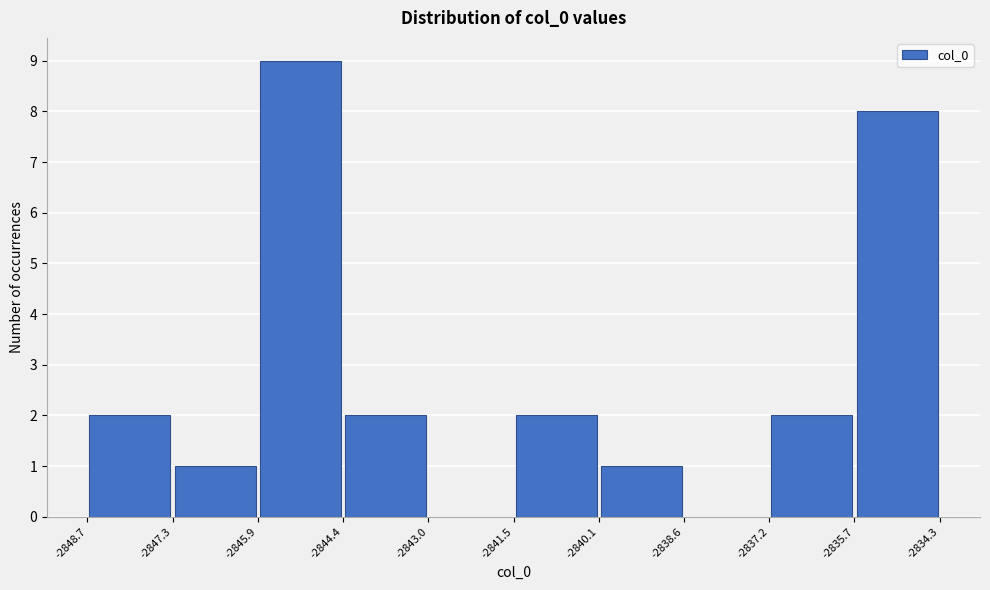

What is the height of the bar covering -2840.1 to -2838.6 on the x-axis? The values are not printed on the chart, so give them approximately, as read against the axis.

1